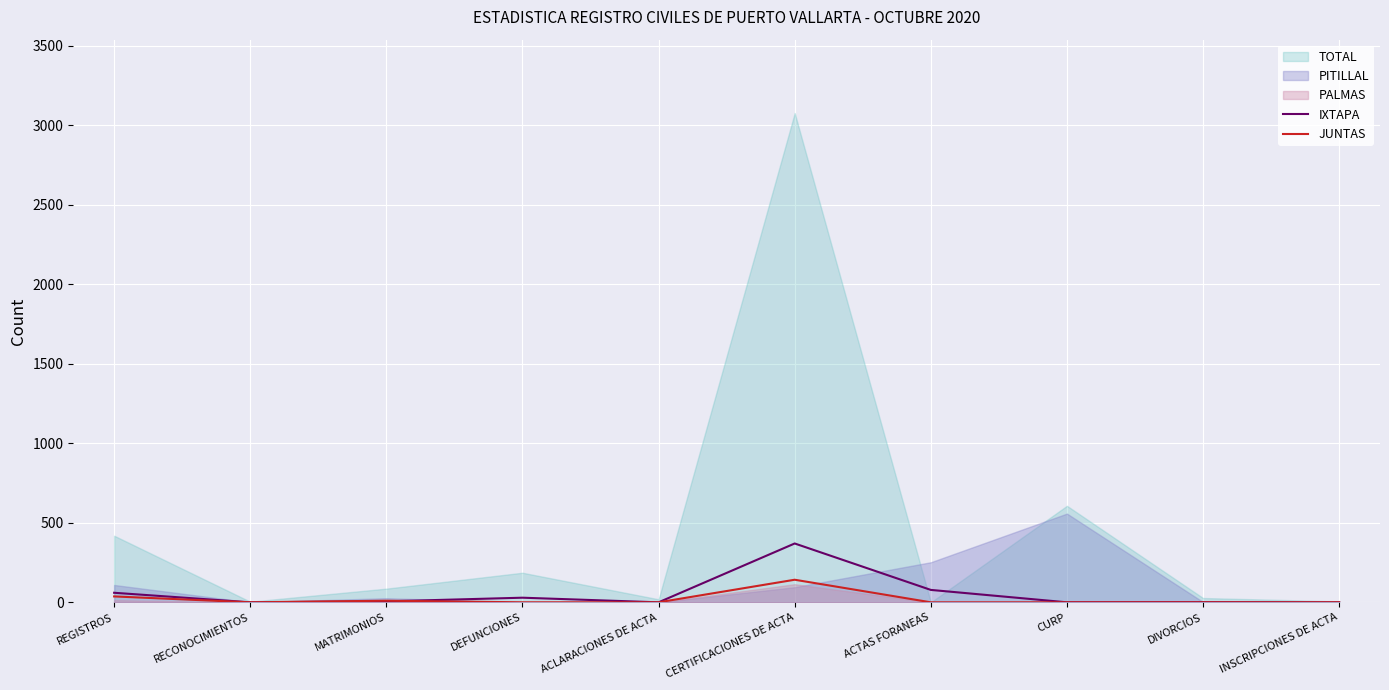

Between which two adjacent categories do JUNTAS and IXTAPA first intersect?

MATRIMONIOS and DEFUNCIONES